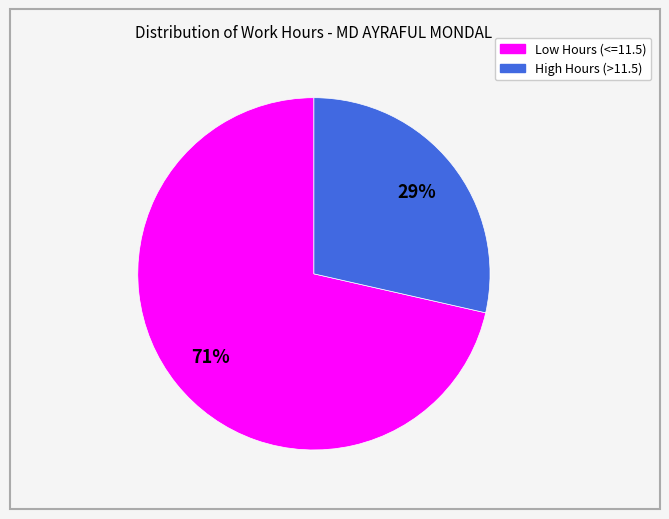

Does any single category account for the majority?

Yes